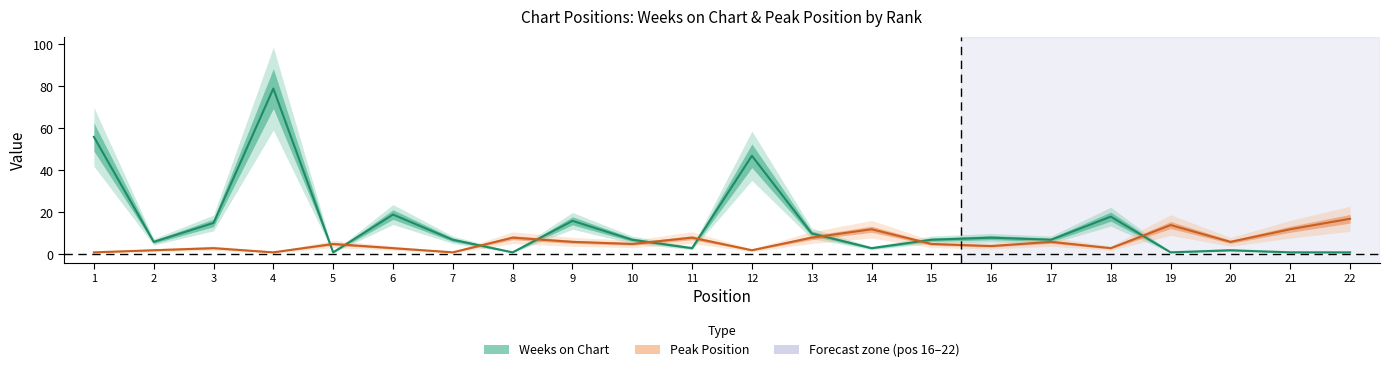

What is the average value of the Peak Position series?

6